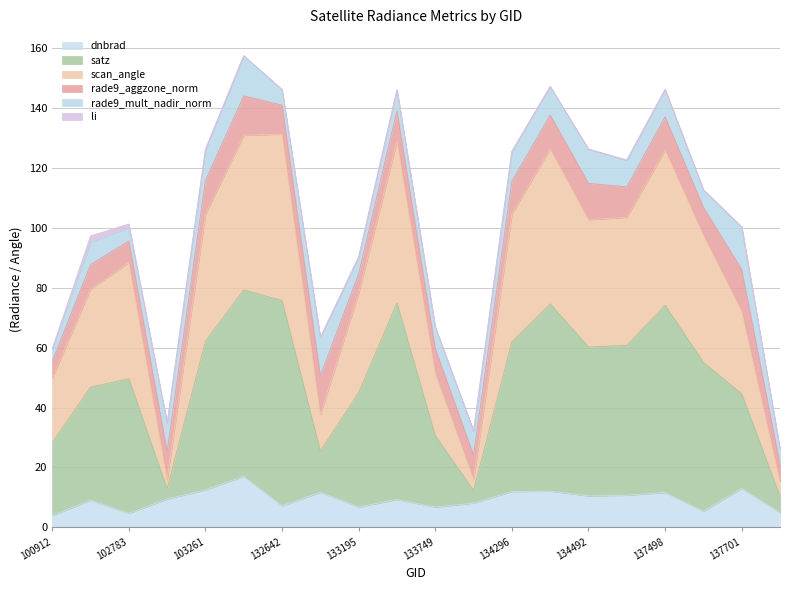

How many interior local peaks does the satz series have?

5